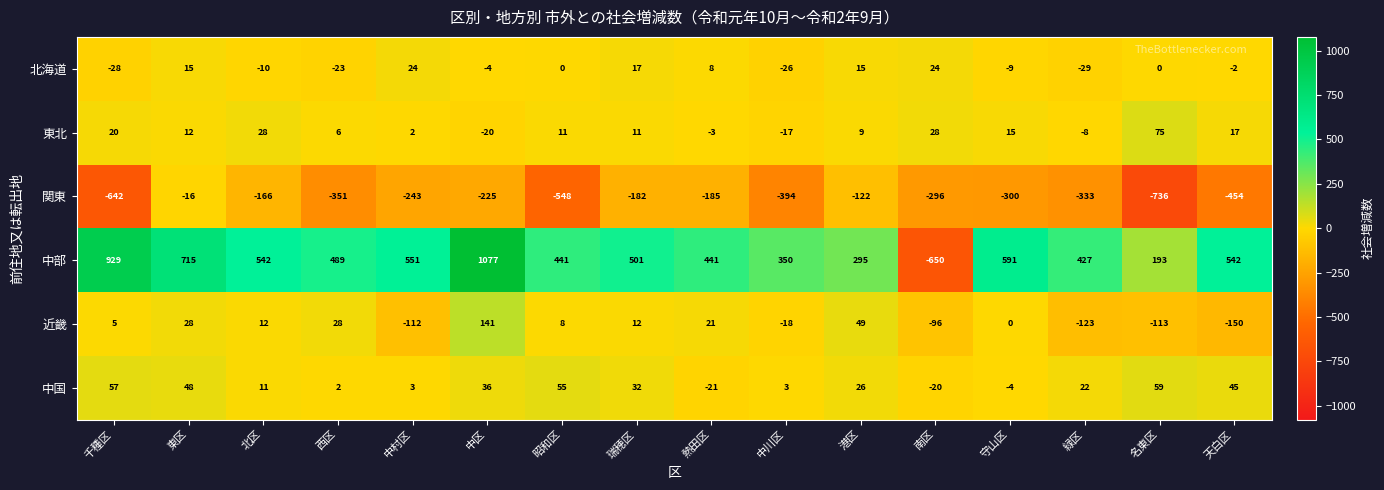

Which category has the lowest value across all series?

名東区